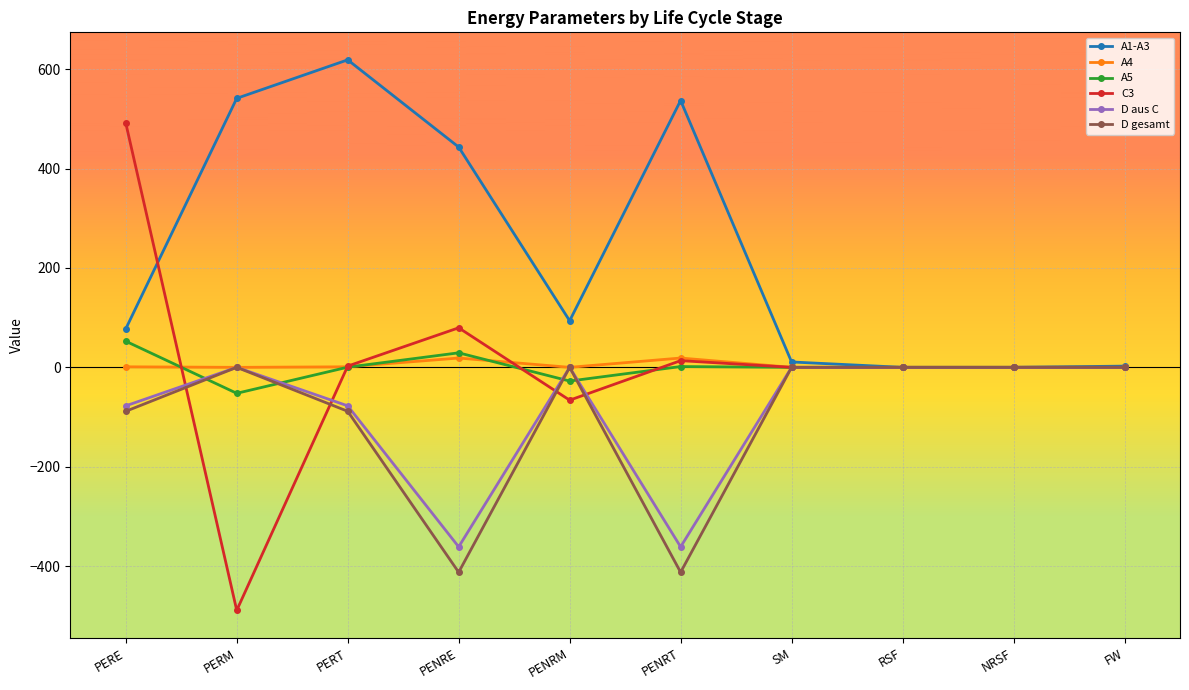

Is the value of A5 at PERM greater than the value of D gesamt at PENRM?

No